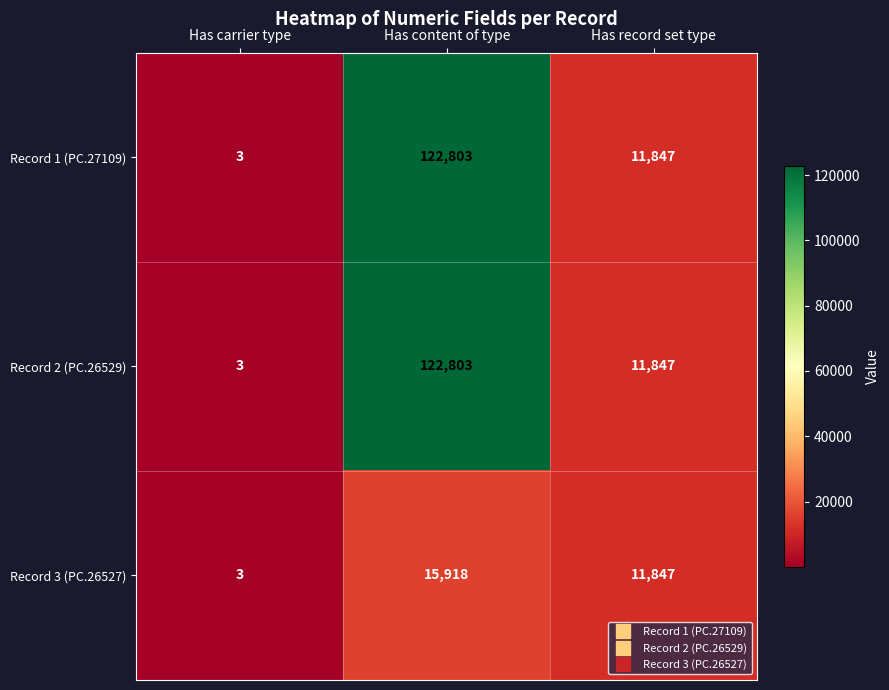

The value of Record 1 (PC.27109) at Has carrier type is 5. True or false?

False